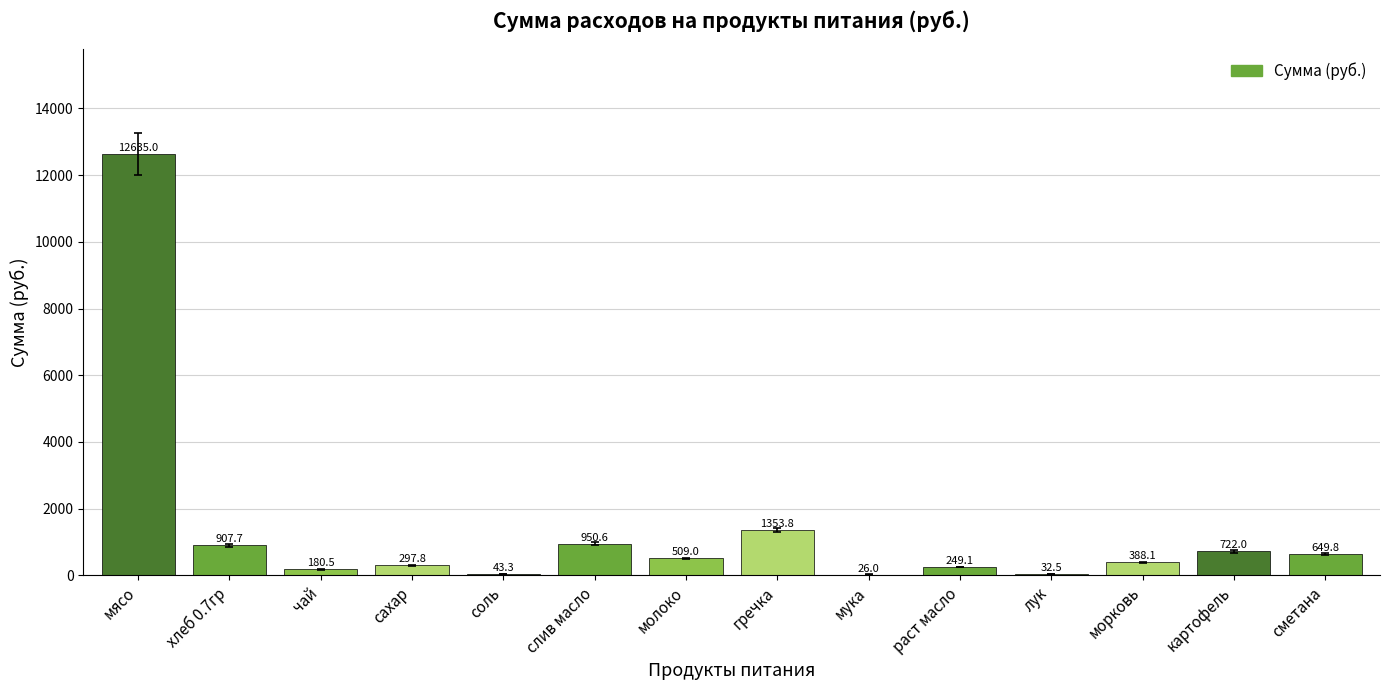

How many values exceed 509?

7